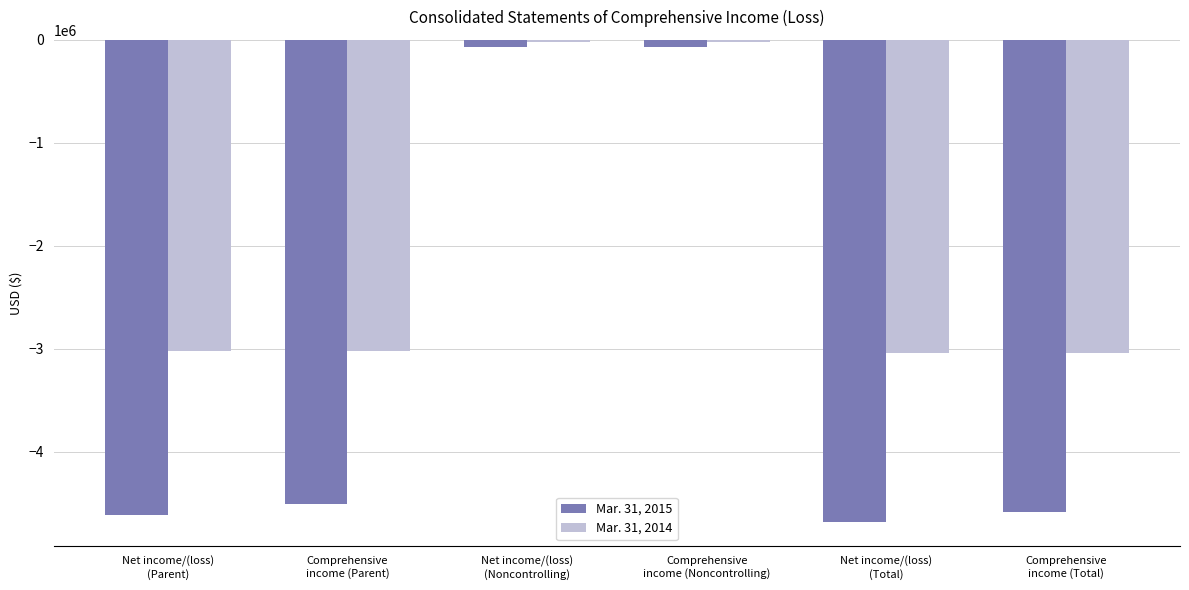

What value does the Mar. 31, 2014 series have at Comprehensive
income (Parent)?

-3018644